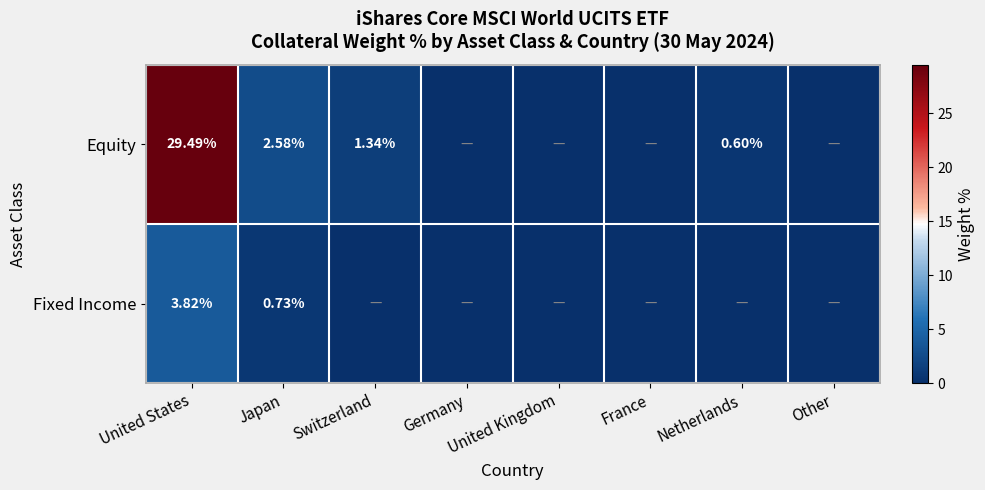

True or false: Fixed Income has a value of 0.0 at Netherlands.

True